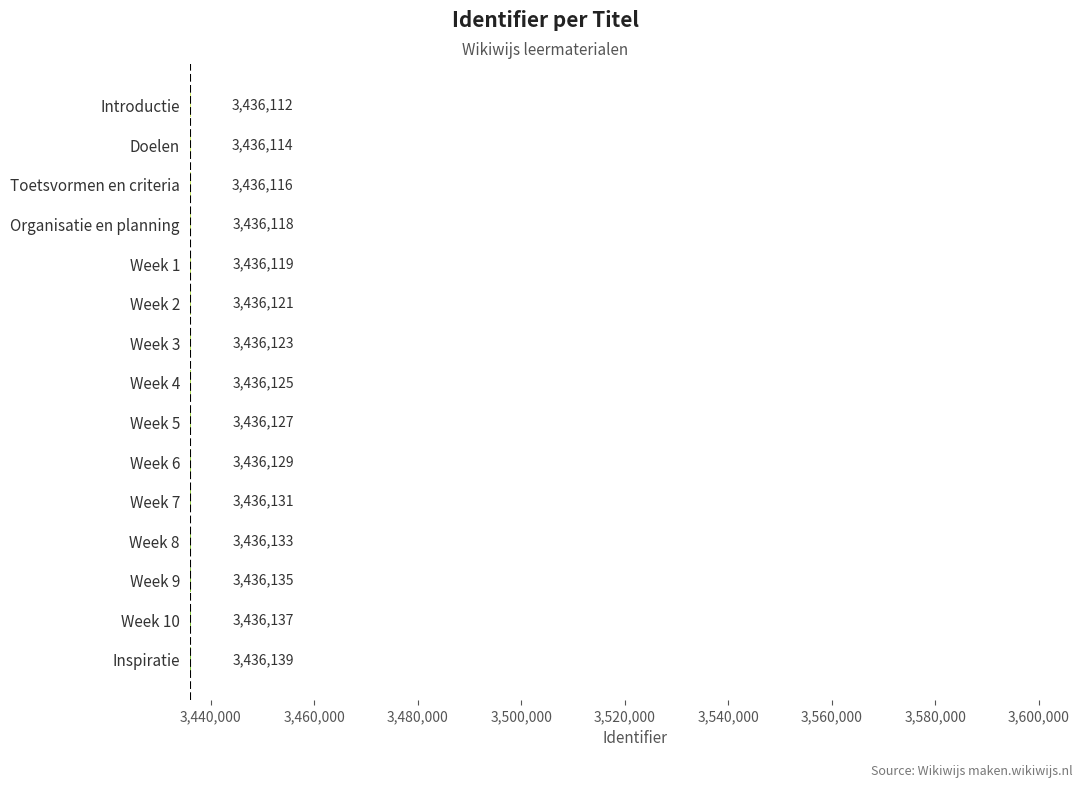

What is the difference between the second highest and minimum values?

25